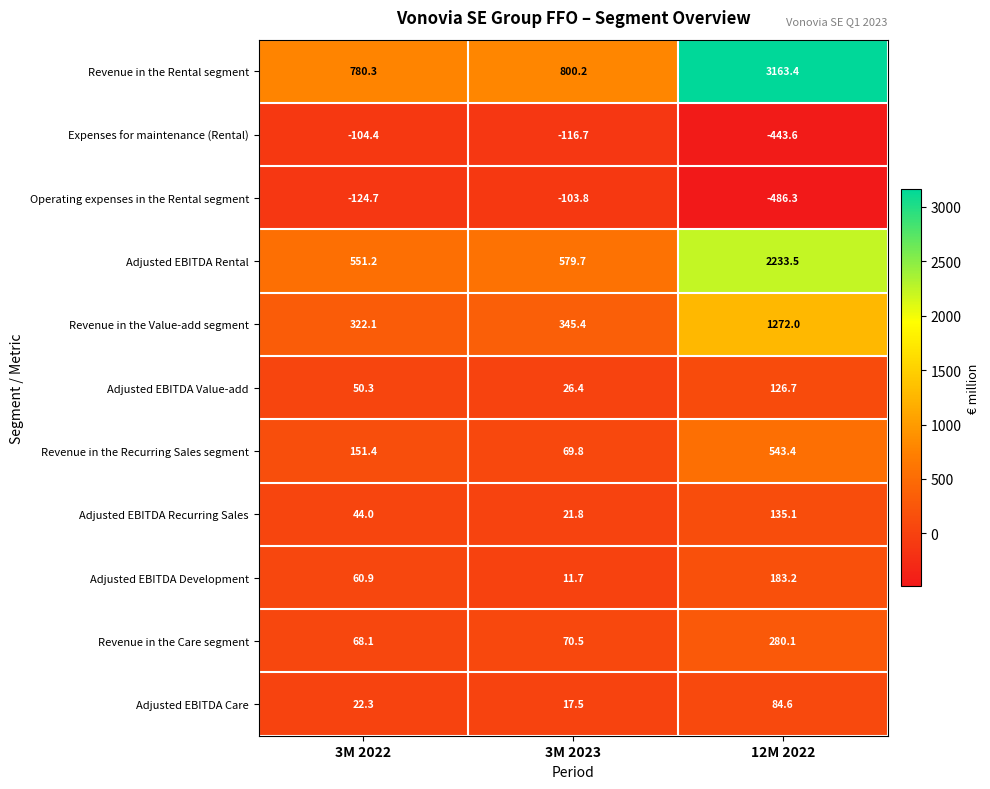

Which series has the widest spread of values?

Revenue in the Rental segment